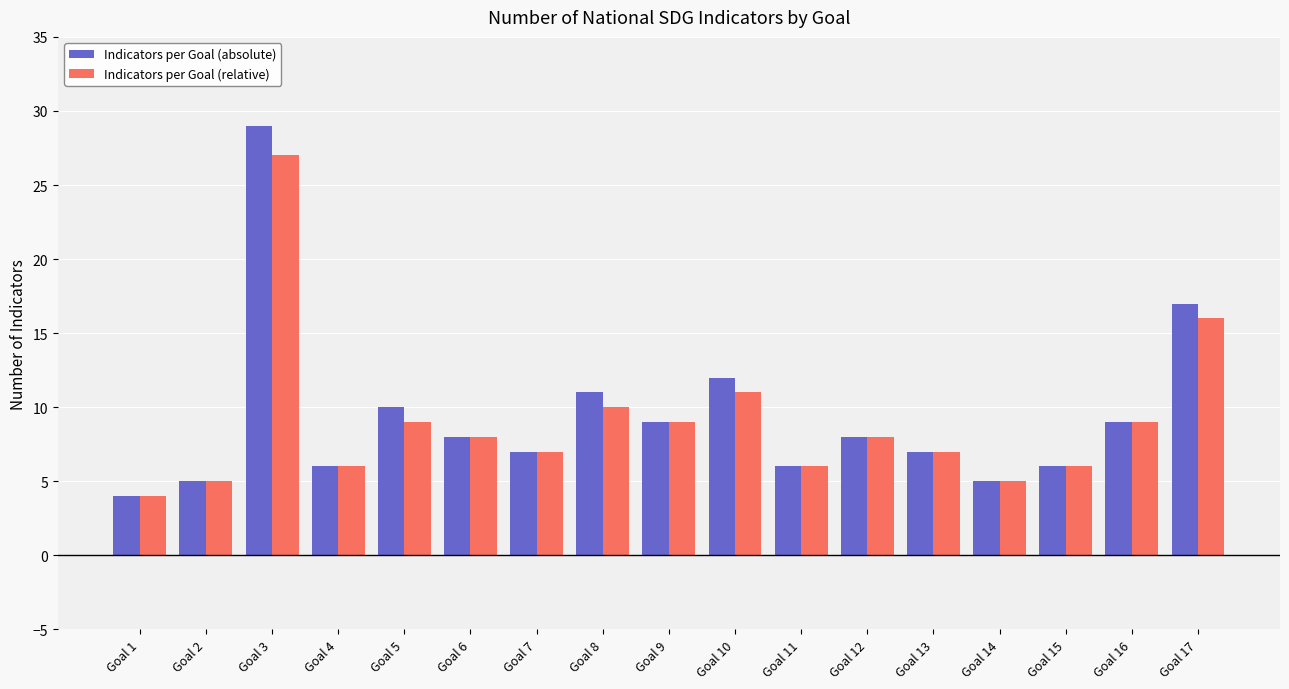

Reading right to left, extract all data points from this chart.

Indicators per Goal (absolute): Goal 17=17	Goal 16=9	Goal 15=6	Goal 14=5	Goal 13=7	Goal 12=8	Goal 11=6	Goal 10=12	Goal 9=9	Goal 8=11	Goal 7=7	Goal 6=8	Goal 5=10	Goal 4=6	Goal 3=29	Goal 2=5	Goal 1=4
Indicators per Goal (relative): Goal 17=16	Goal 16=9	Goal 15=6	Goal 14=5	Goal 13=7	Goal 12=8	Goal 11=6	Goal 10=11	Goal 9=9	Goal 8=10	Goal 7=7	Goal 6=8	Goal 5=9	Goal 4=6	Goal 3=27	Goal 2=5	Goal 1=4